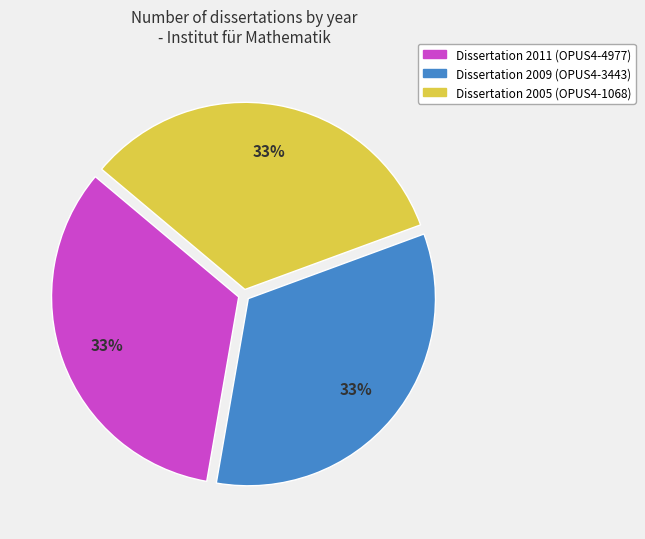

To the nearest percent, what is the combined percentage of Dissertation 2009 (OPUS4-3443) and Dissertation 2011 (OPUS4-4977)?

67%